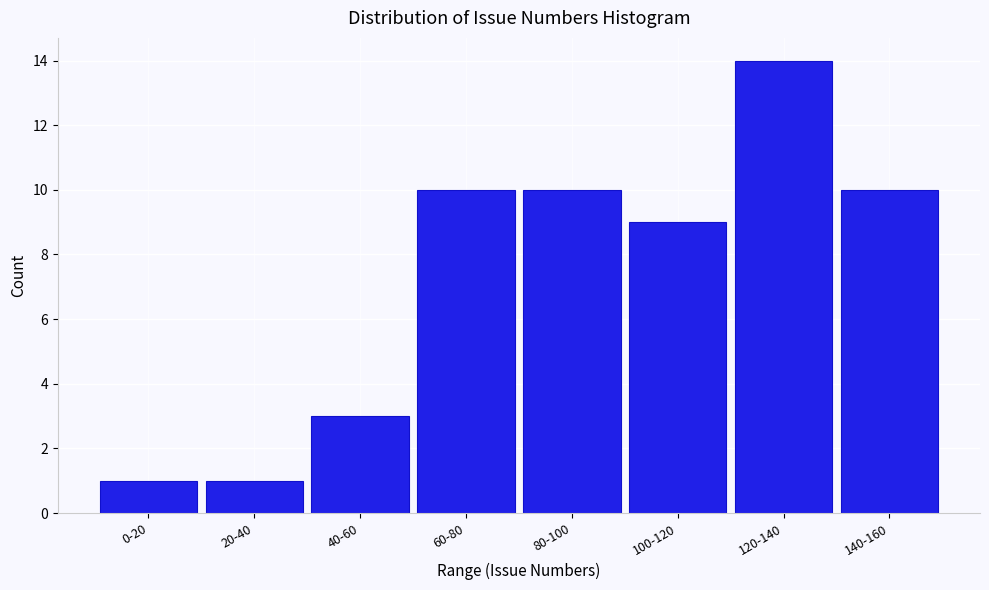

Reading left to right, transcribe all the data shown in this chart.

1	1	3	10	10	9	14	10